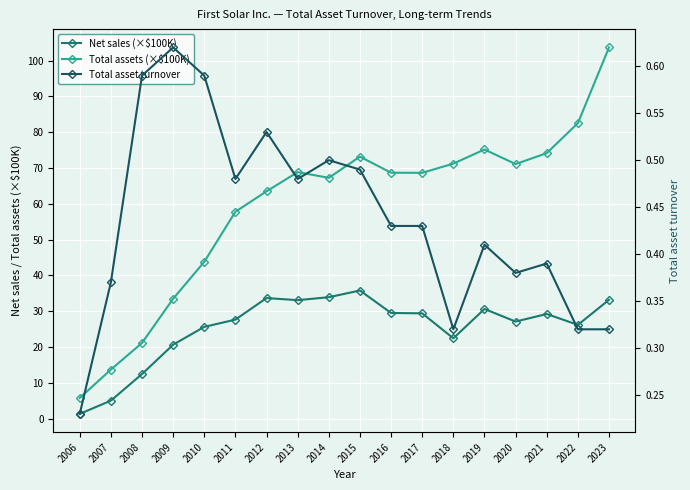

At which category does Total assets (×$100K) reach its first local valley?

2014